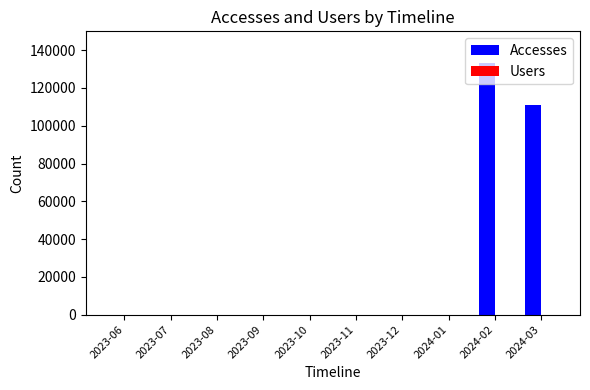

At which category is the sum across all series the highest?

2024-02